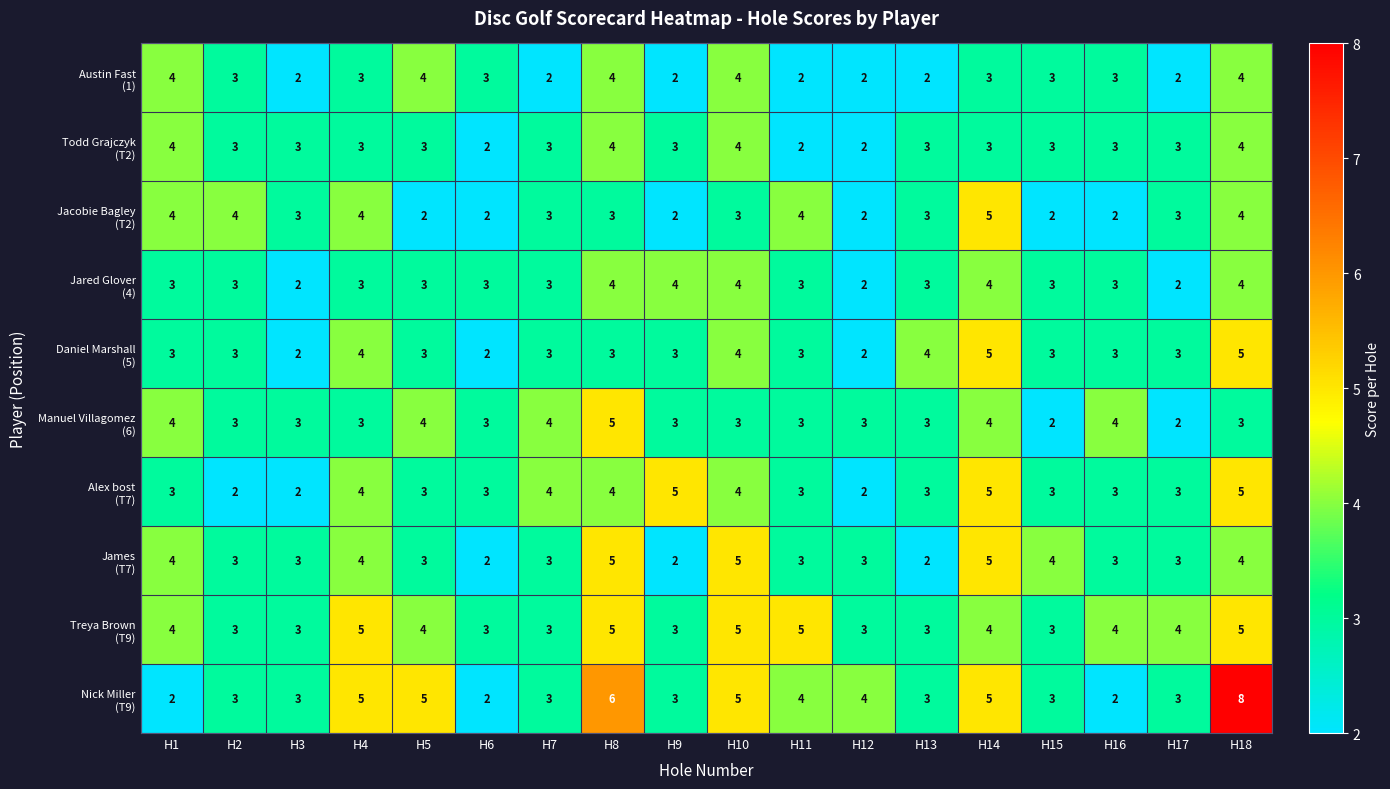

At which category is the sum across all series the highest?

H18